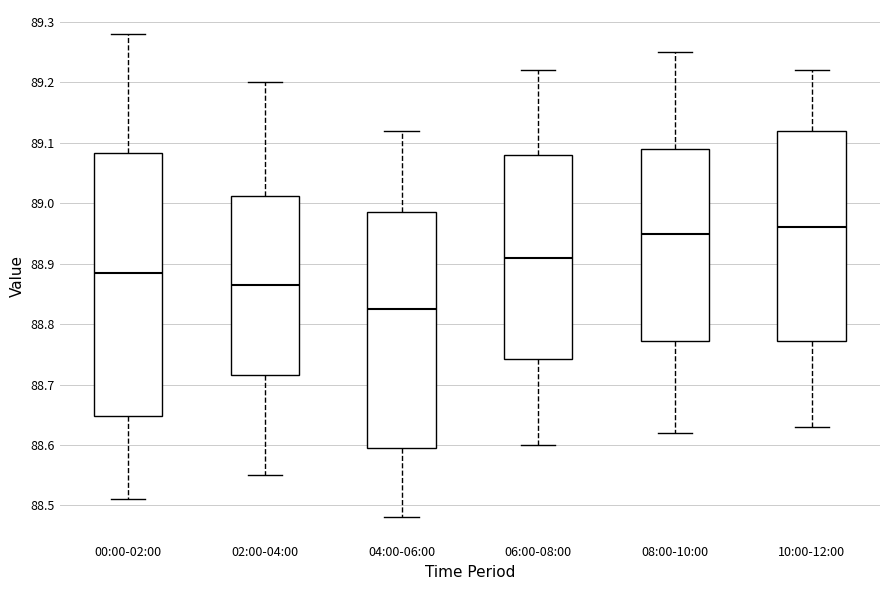

Which box's median line is the highest?

10:00-12:00